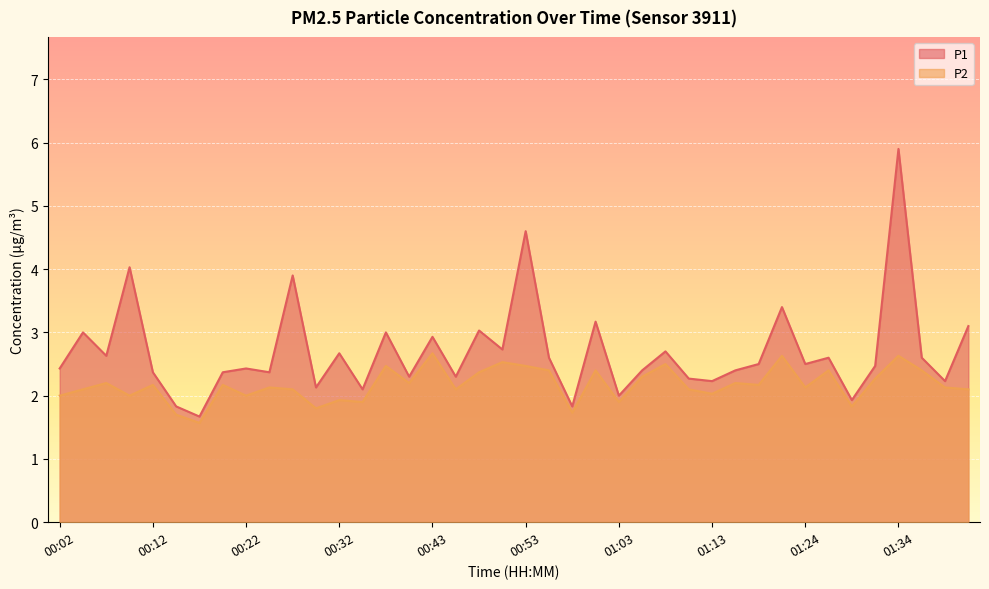

Where is P2 nearest to the value 2?

00:02